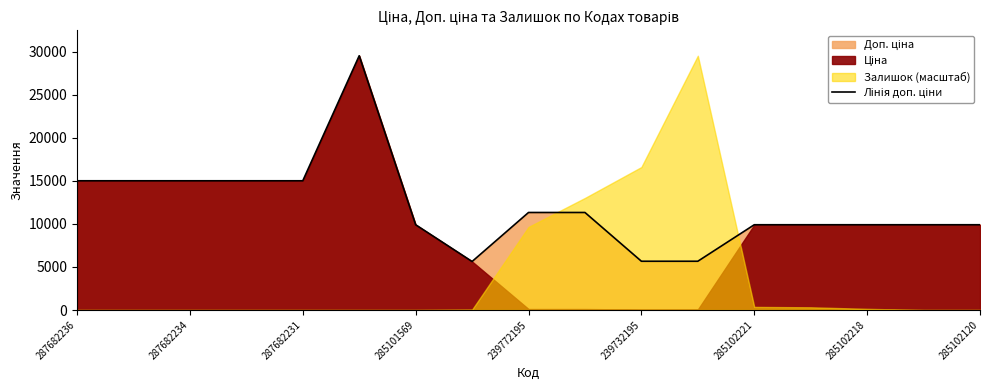

How many points are higher than both their immediate neighbors (excluding endpoints)?

1